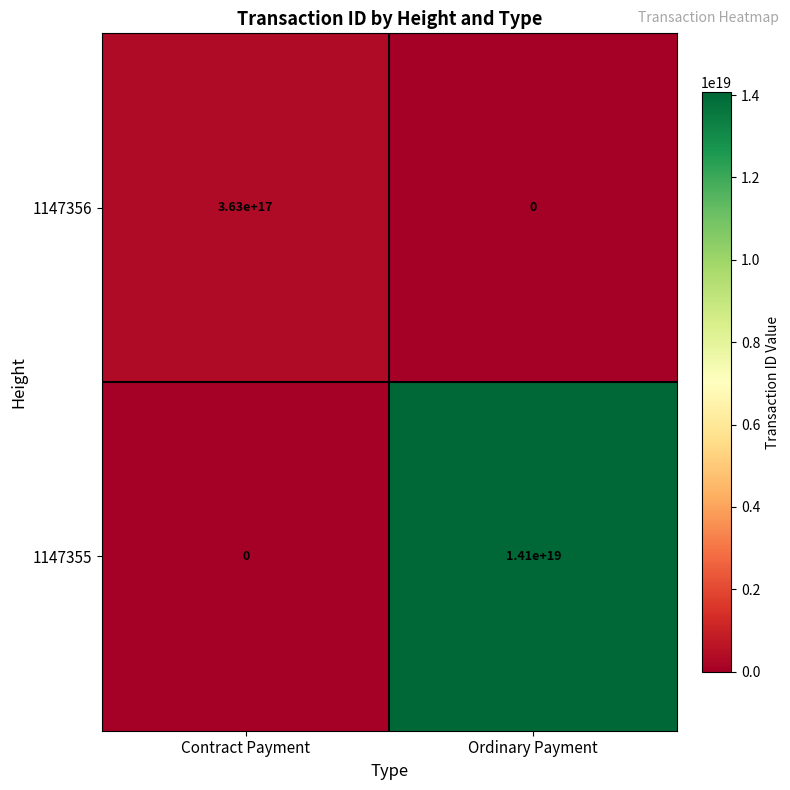

At which category is the sum across all series the highest?

Ordinary Payment